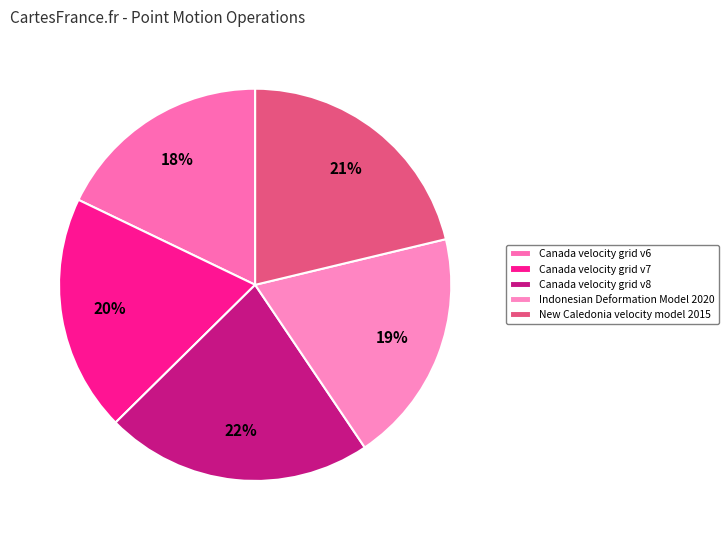

How many segments does this pie chart have?

5